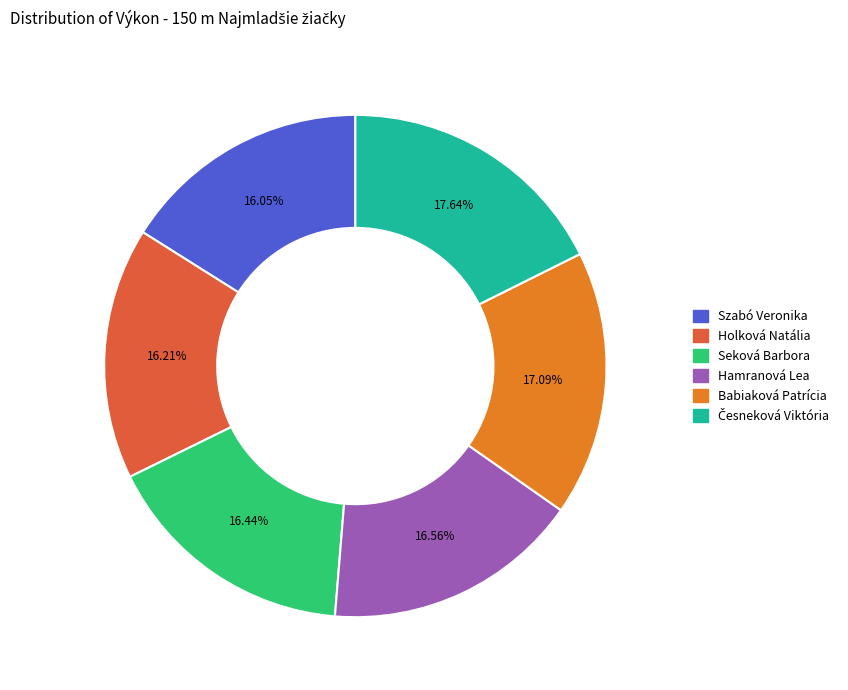

What is the ratio of the value at Holková Natália to the value at Seková Barbora?

1.0